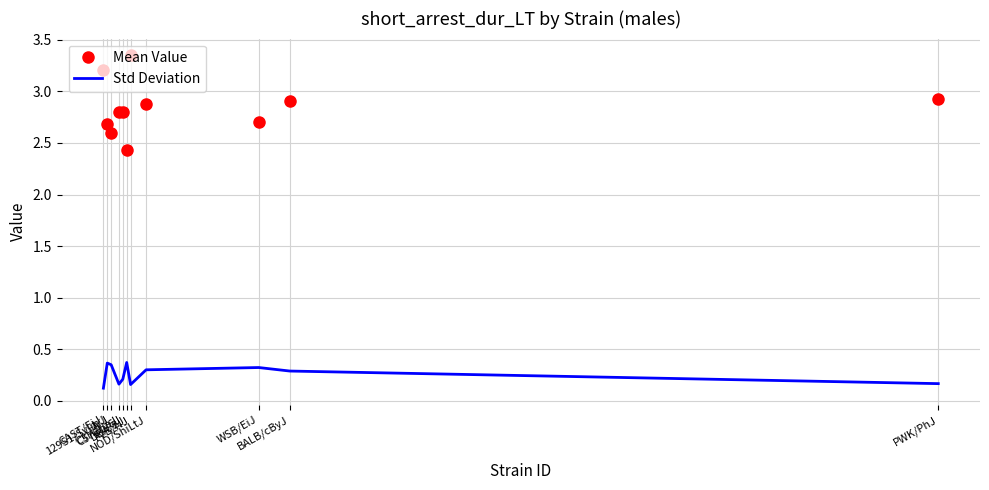

Rank the series by their maximum value, from highest to lowest.

Mean Value, Std Deviation